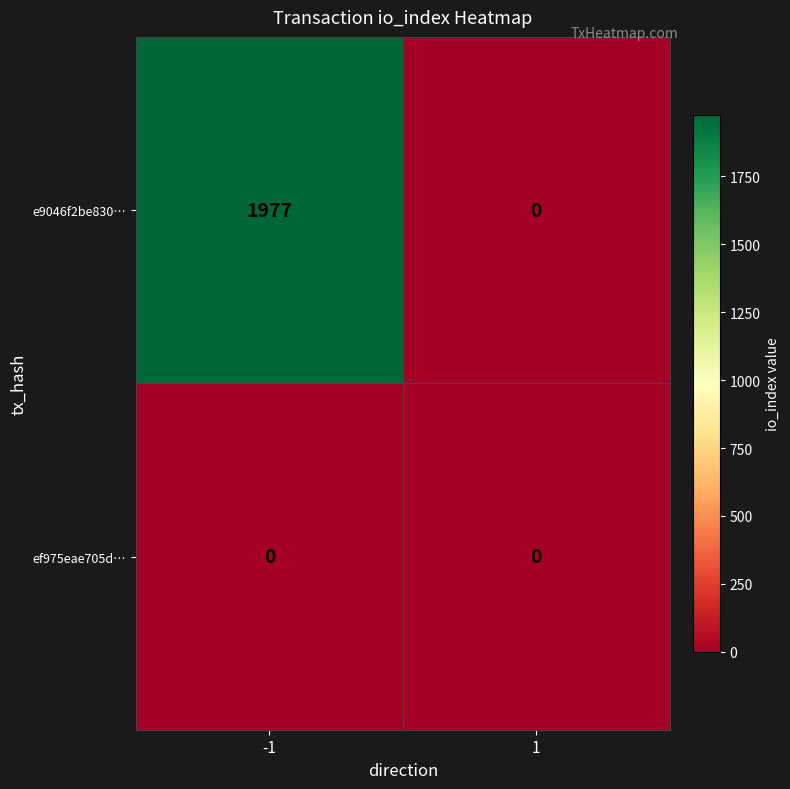

Which series changed the most between -1 and 1?

e9046f2be830…